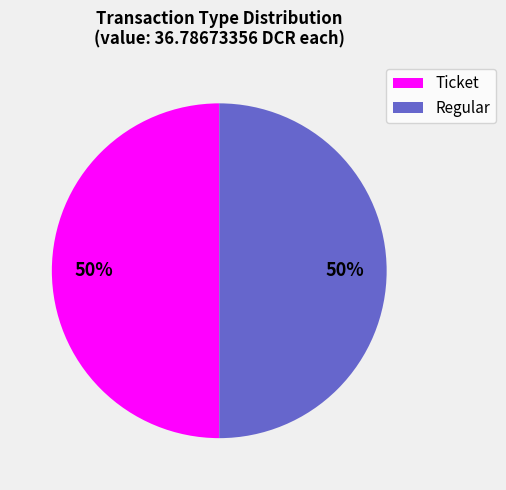

Approximately how many times larger is the value at Ticket compared to Regular?

1.0